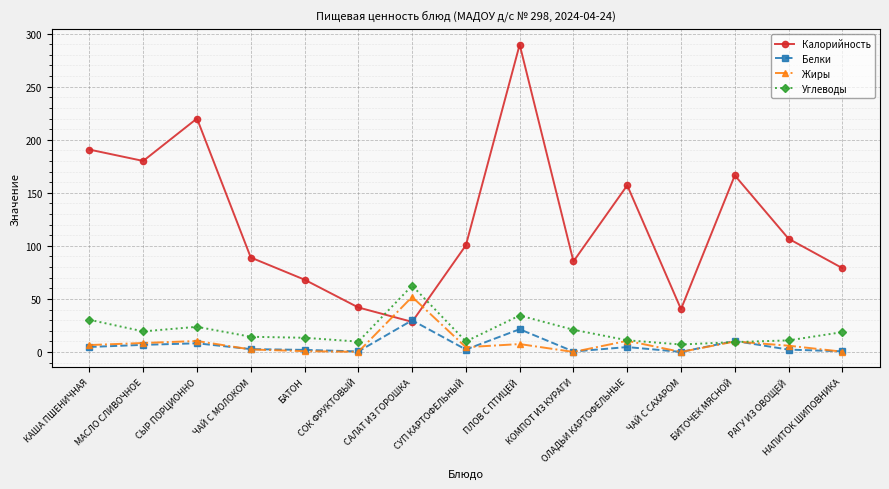

Which series has the largest range (max minus min)?

Калорийность